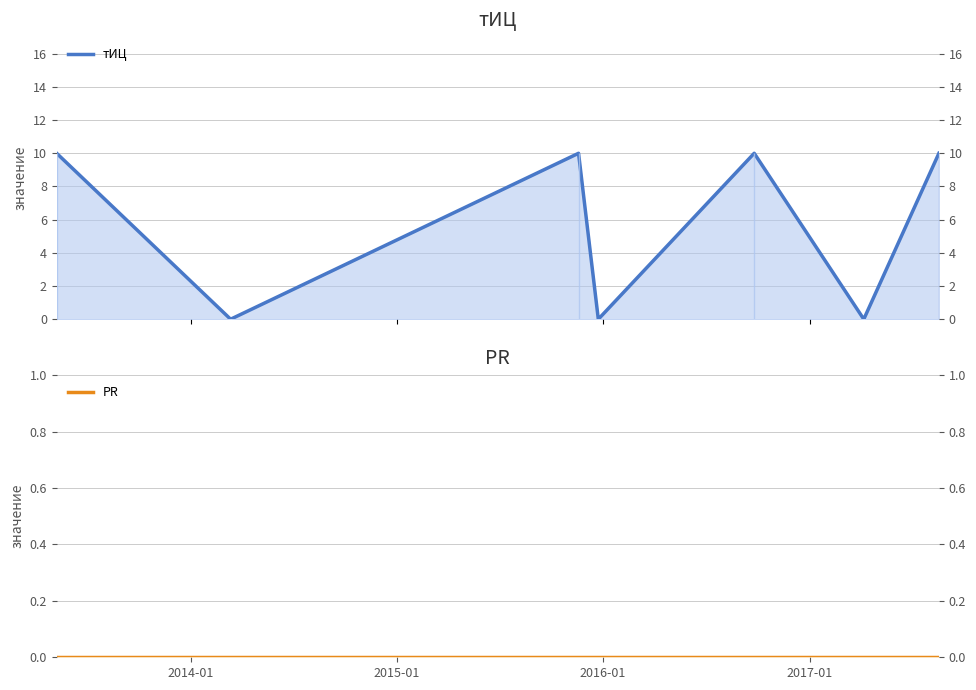

How many values in the тИЦ series are below 10?

3